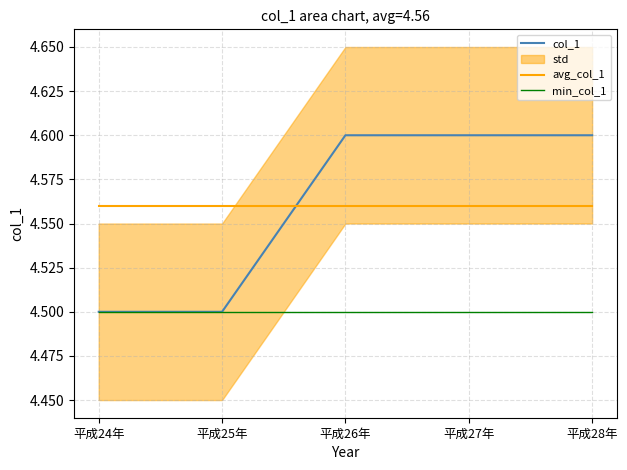

Which series changed the most between 平成24年 and 平成25年?

col_1